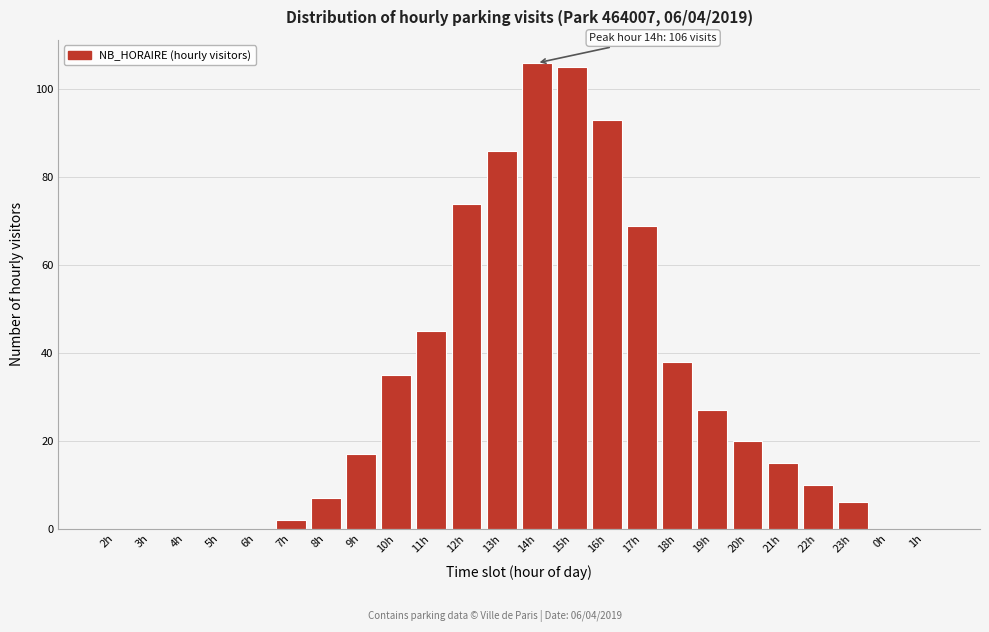

Reading left to right, what are all the values shown in this chart?

2h=0	3h=0	4h=0	5h=0	6h=0	7h=2	8h=7	9h=17	10h=35	11h=45	12h=74	13h=86	14h=106	15h=105	16h=93	17h=69	18h=38	19h=27	20h=20	21h=15	22h=10	23h=6	0h=0	1h=0